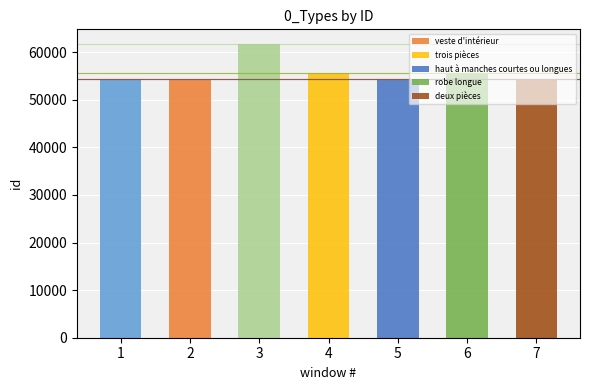

Is it true that the value at trois pièces is 75576?

False